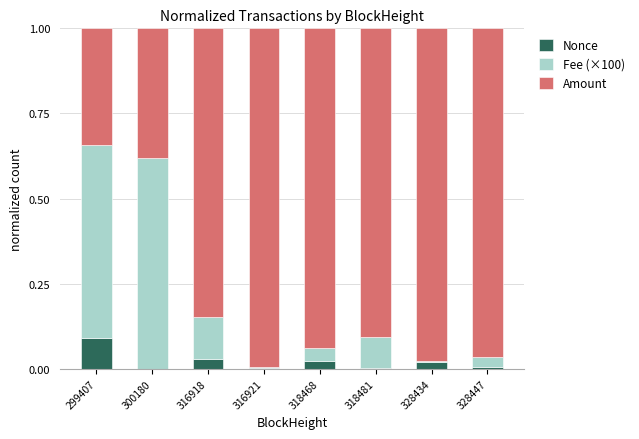

Rank the series at 318481 from highest to lowest value.

Amount, Fee (×100), Nonce